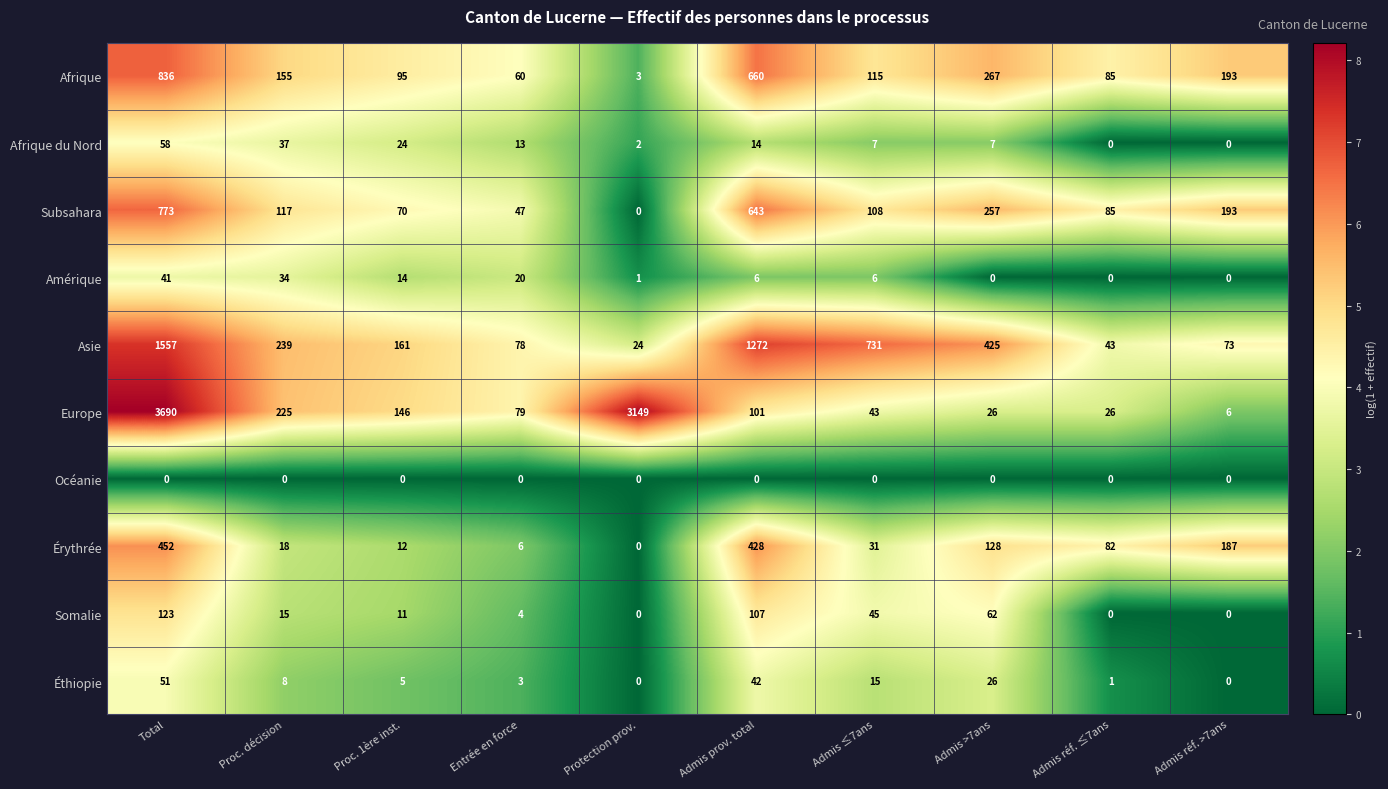

What is the spread (max minus min) of values at Admis réf. ≤7ans?

85